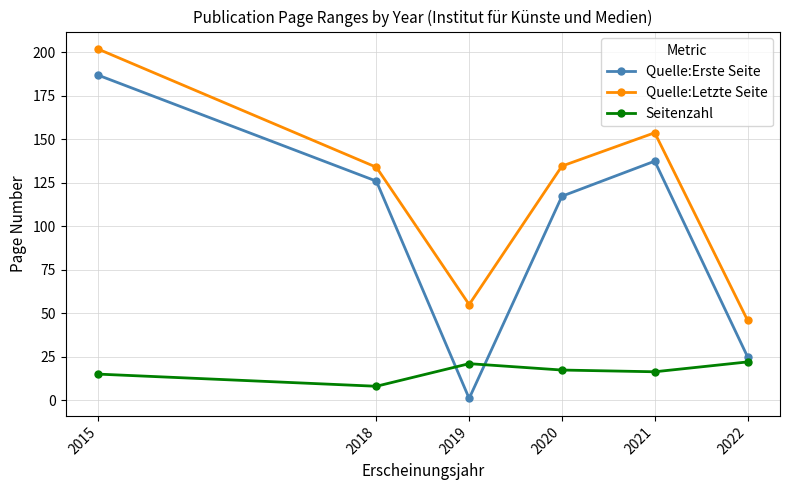

List the series in order of their overall mean, lowest first.

Seitenzahl, Quelle:Erste Seite, Quelle:Letzte Seite